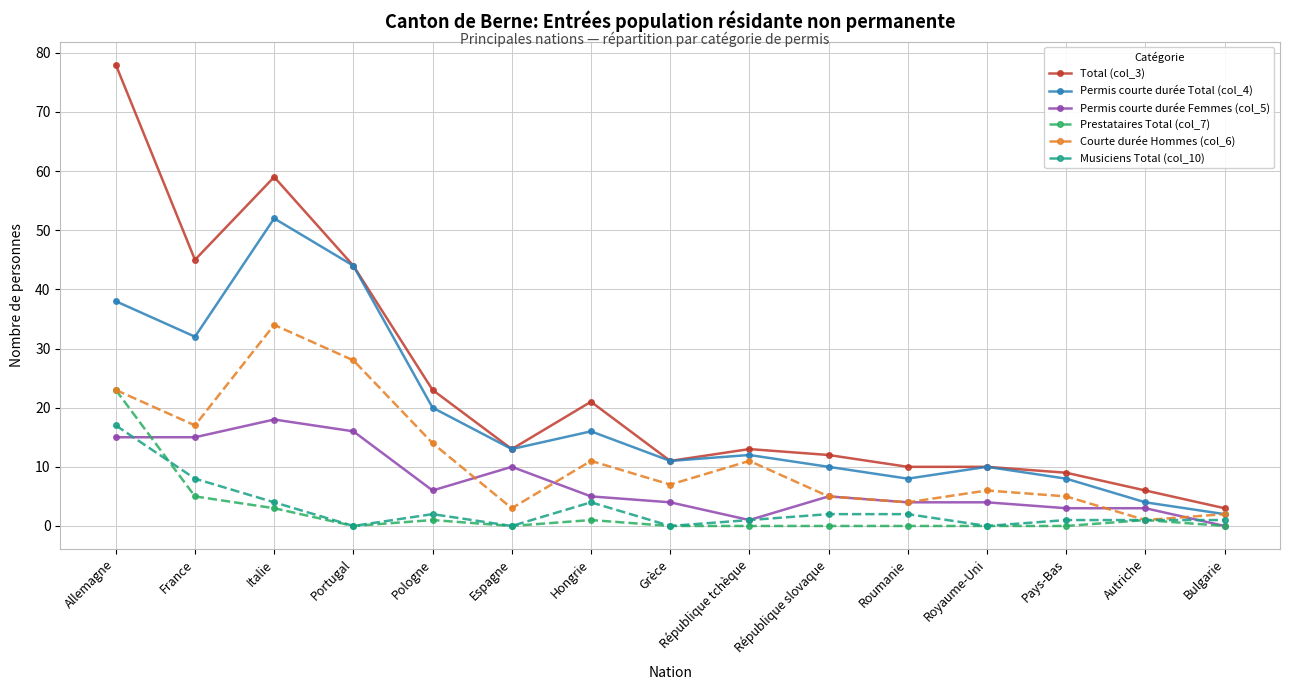

What is the maximum value for Courte durée Hommes (col_6)?

34